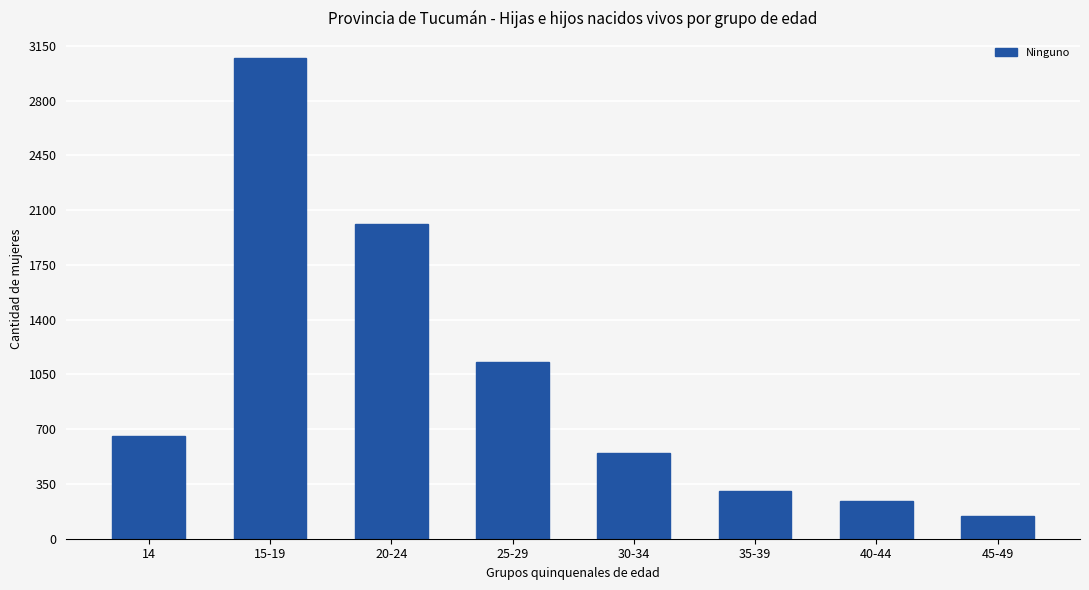

List the labels in order of value, largest first.

15-19, 20-24, 25-29, 14, 30-34, 35-39, 40-44, 45-49